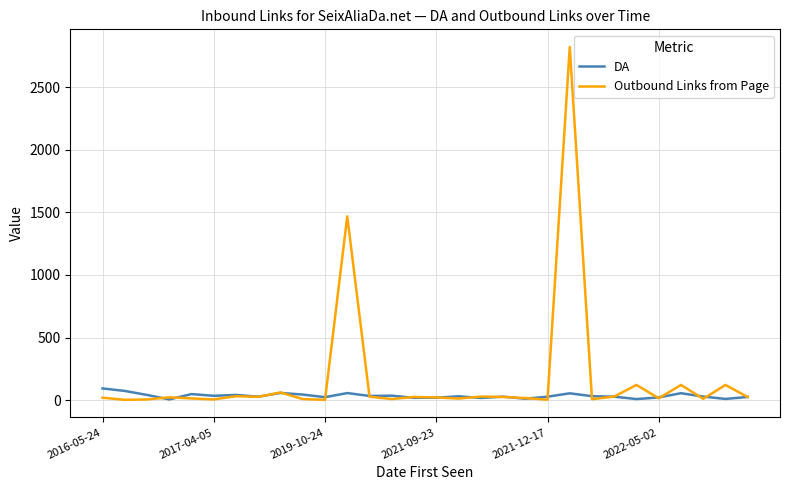

Rank the series by their maximum value, from lowest to highest.

DA, Outbound Links from Page